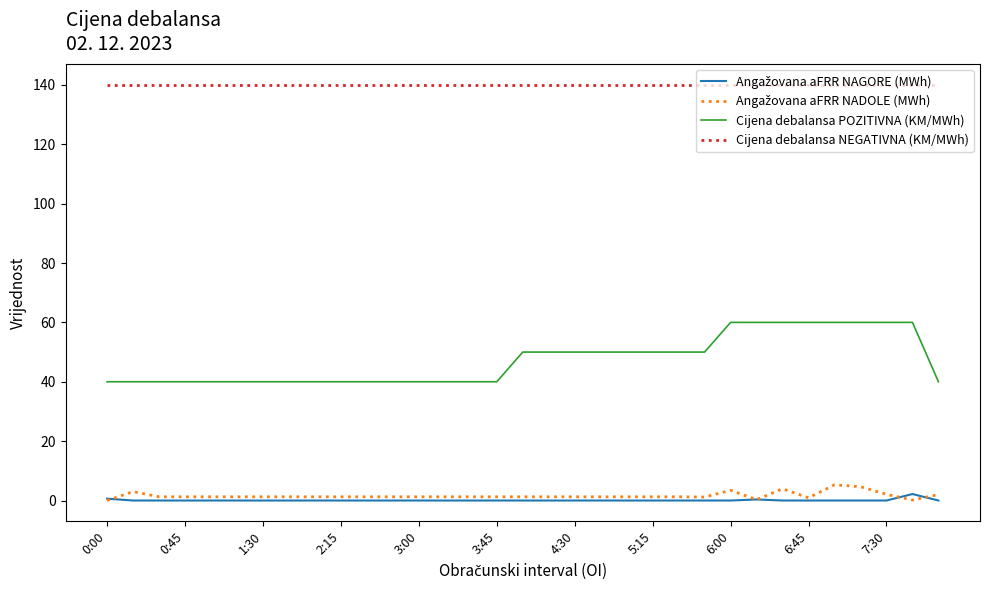

Which series has the largest total across all categories?

Cijena debalansa NEGATIVNA (KM/MWh)